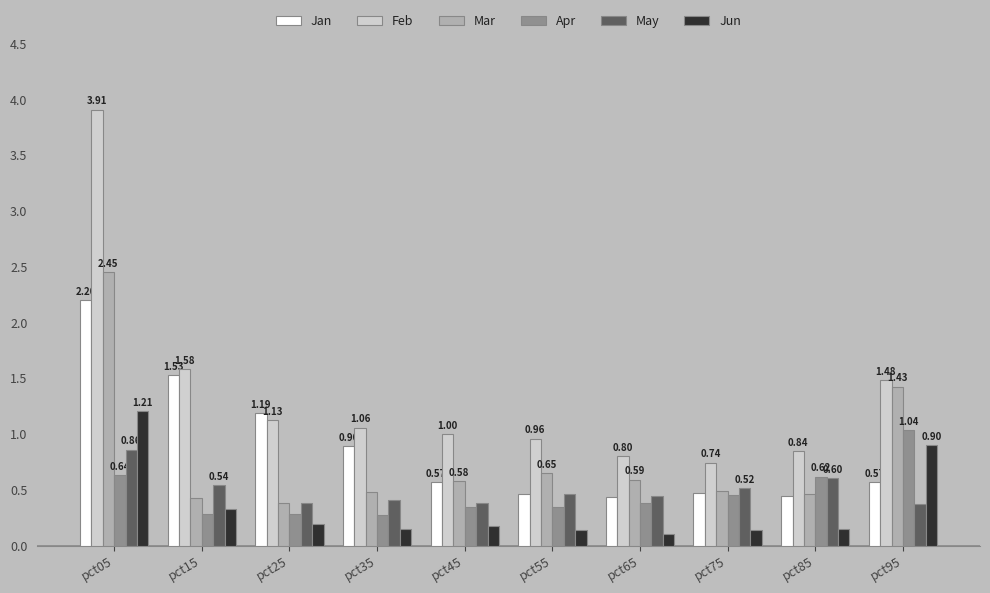

How many groups of bars are there?

10